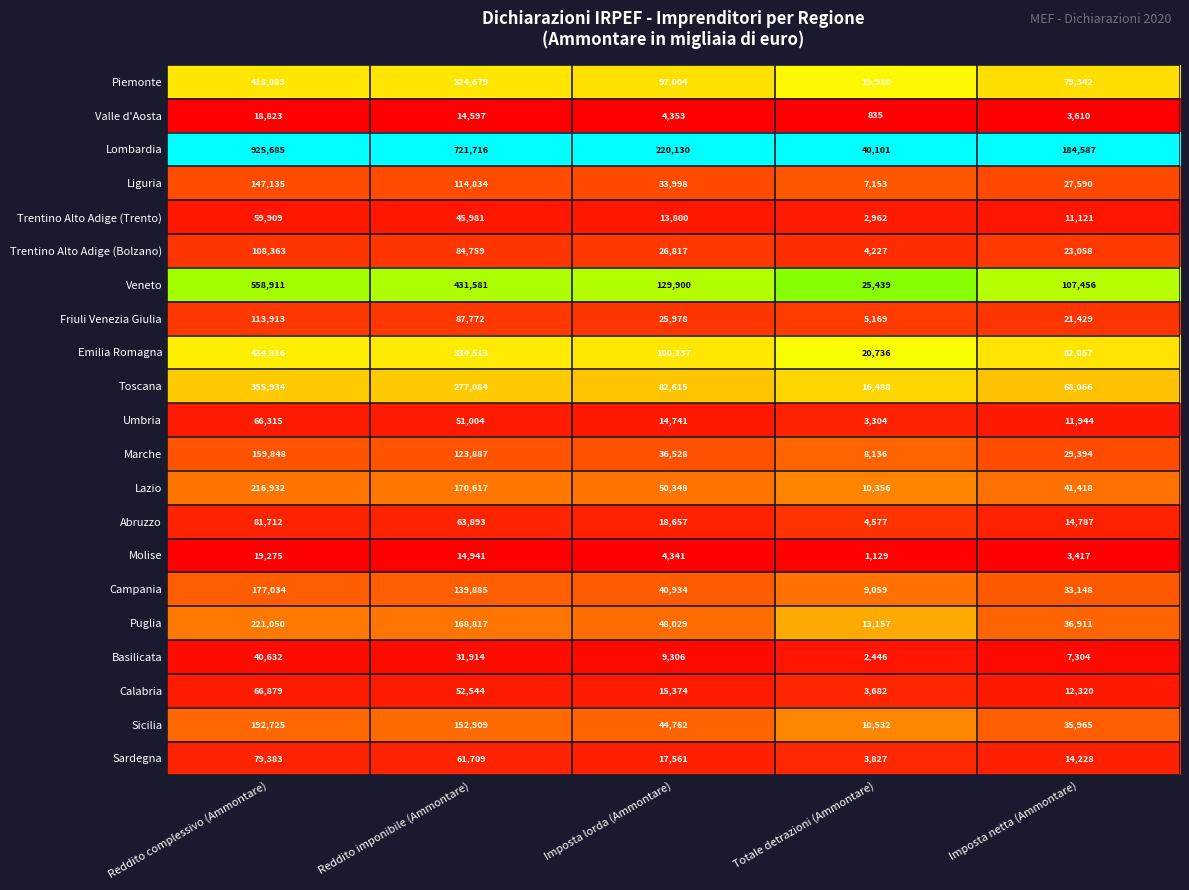

Which series changed the most between Reddito complessivo (Ammontare) and Reddito imponibile (Ammontare)?

Lombardia